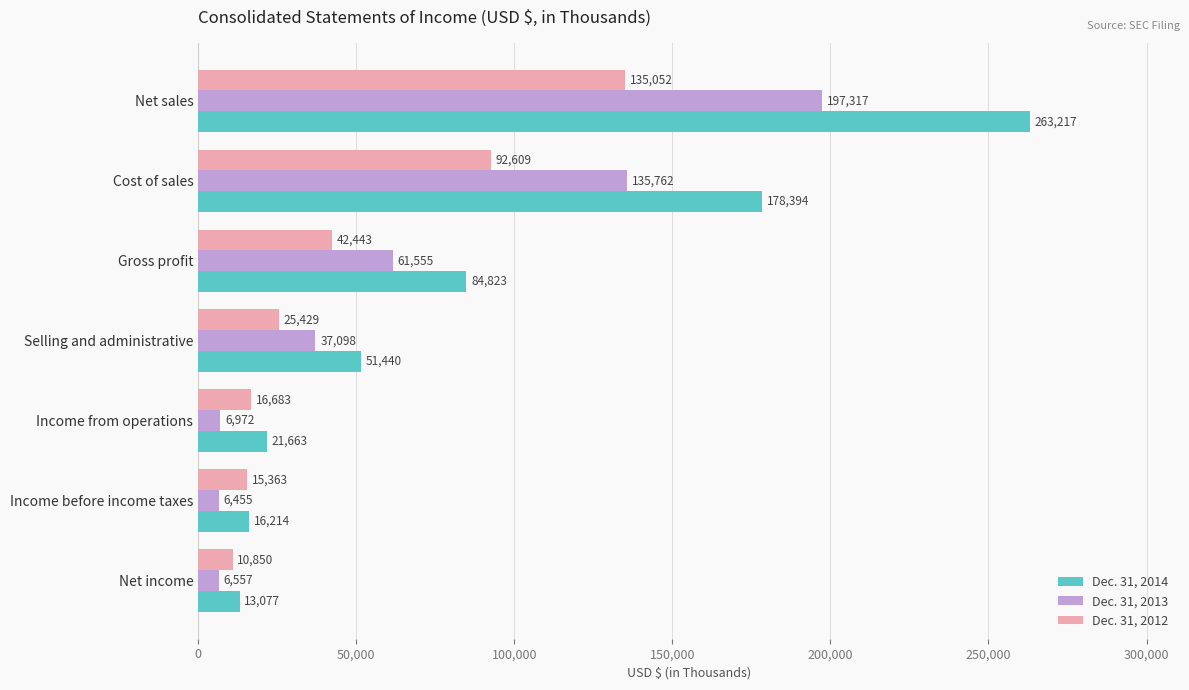

At which label is Dec. 31, 2014 closest to 138147?

Cost of sales